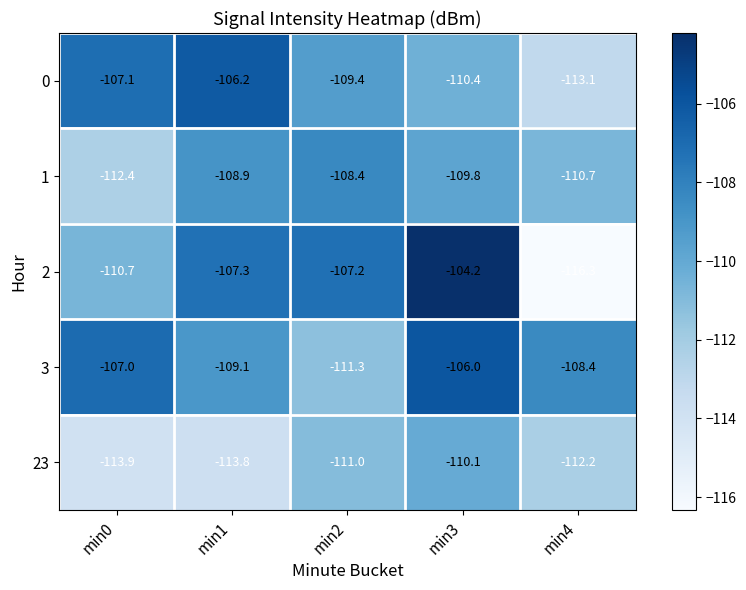

Reading right to left, extract all data points from this chart.

0: -113.1	-110.4	-109.4	-106.2	-107.1
1: -110.7	-109.8	-108.4	-108.9	-112.4
2: -116.3	-104.2	-107.2	-107.3	-110.7
3: -108.4	-106.0	-111.3	-109.1	-107.0
23: -112.2	-110.1	-111.0	-113.8	-113.9